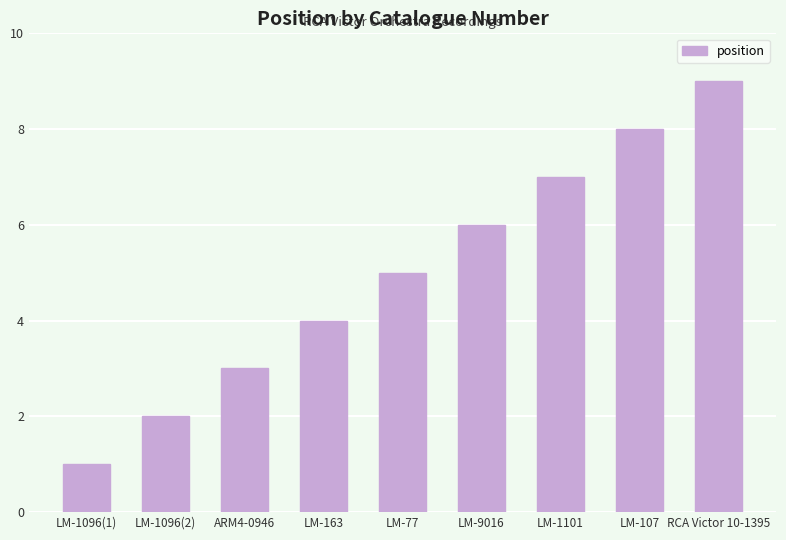

What is the sum of all values?

45